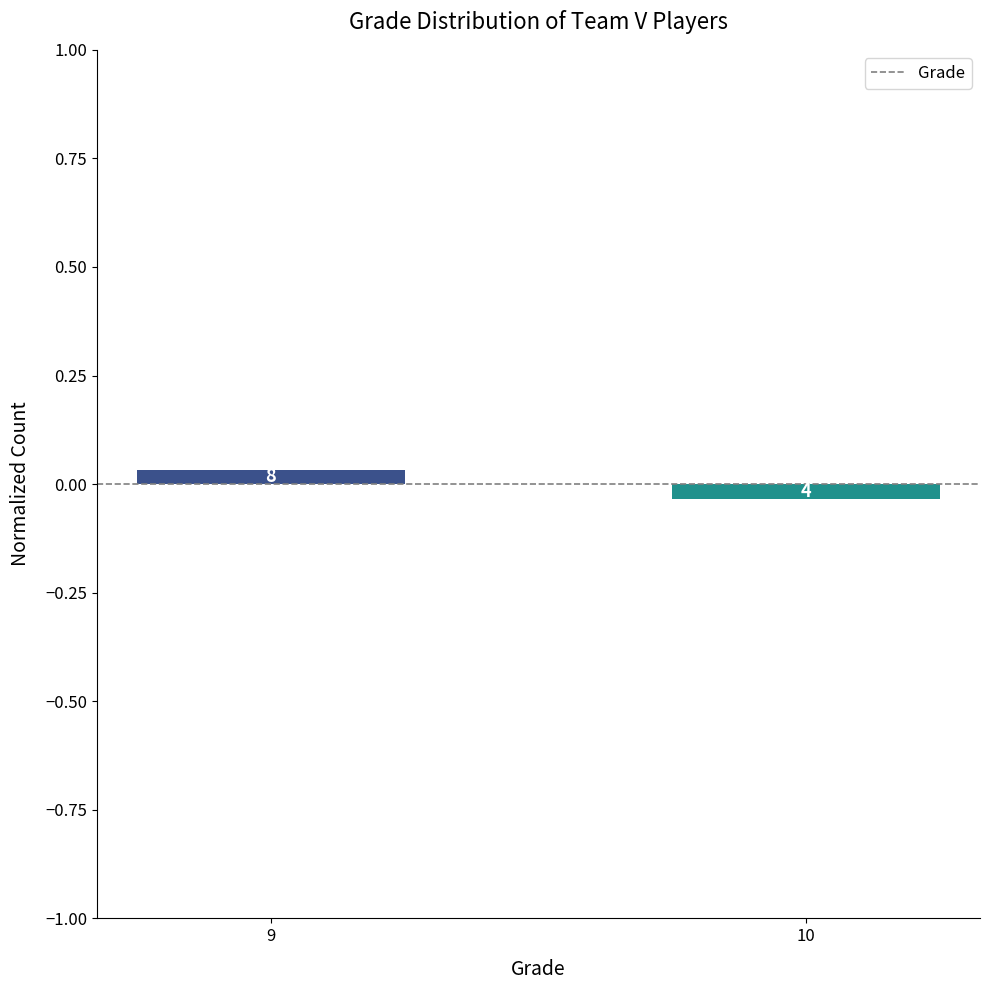

Is it true that the value at 10 is -0.1?

False